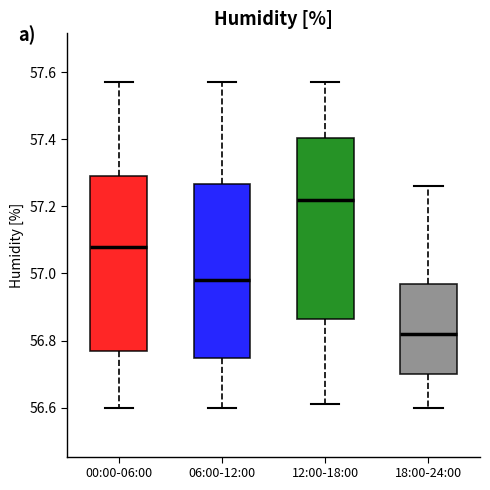

Reading left to right, transcribe this box plot: for each box, give where its median line is, the range the box spans, and where its two whiskers end, as read against the y-axis. The values are not printed on the chart, so give them approximately, as read against the axis.

00:00-06:00: median 57.08, box 56.78 to 57.30, whiskers 56.60 to 57.58
06:00-12:00: median 56.98, box 56.74 to 57.26, whiskers 56.60 to 57.58
12:00-18:00: median 57.22, box 56.86 to 57.40, whiskers 56.62 to 57.58
18:00-24:00: median 56.82, box 56.70 to 56.98, whiskers 56.60 to 57.26